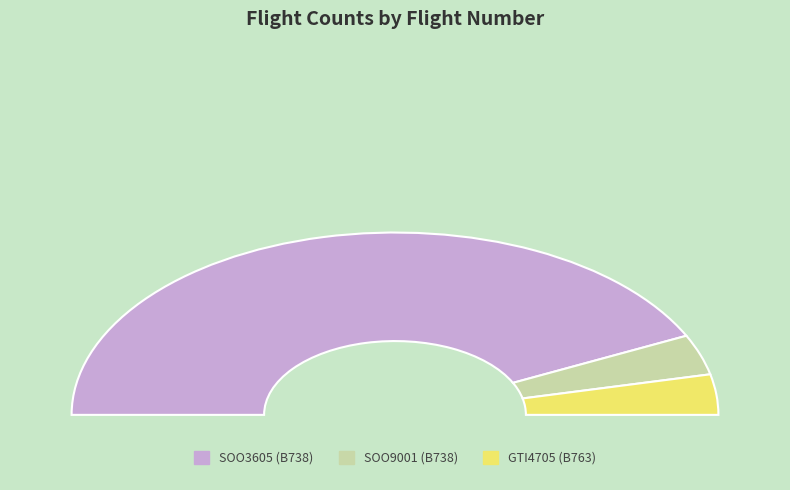

Which category has the biggest portion of the pie?

SOO3605